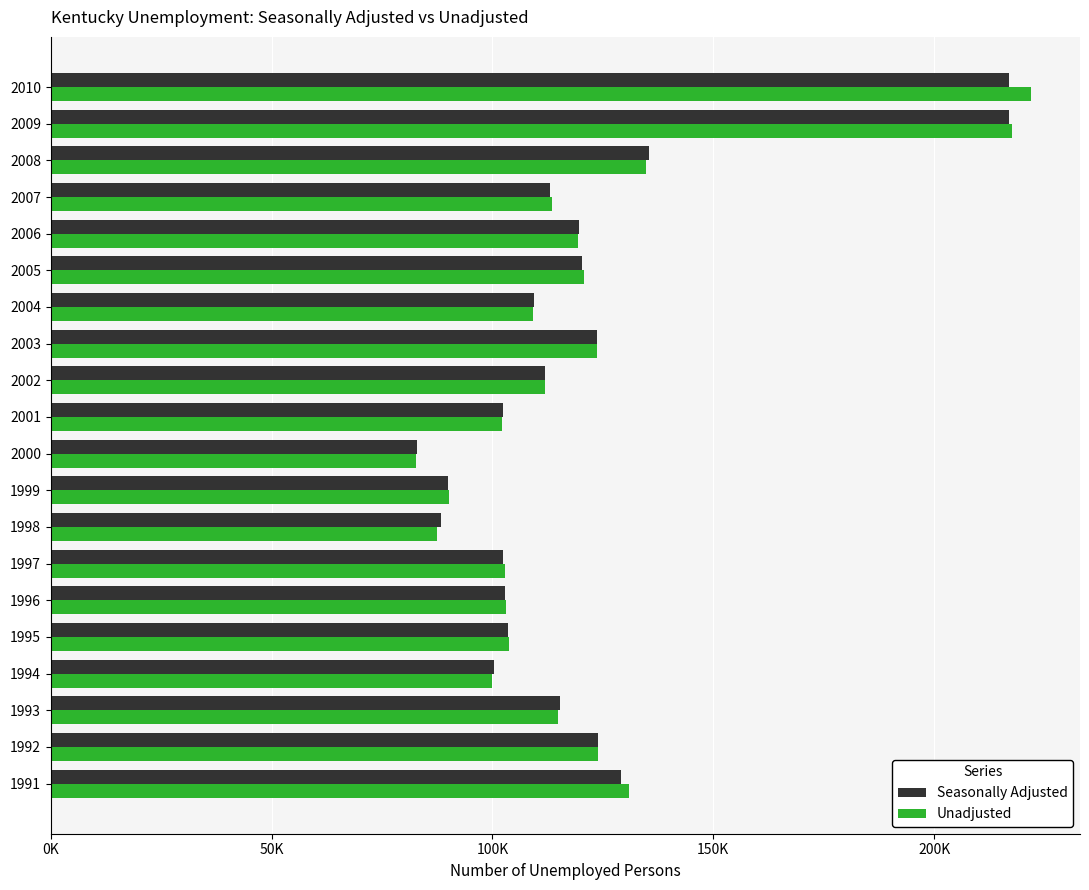

What is the lowest value of the Seasonally Adjusted series?

82925